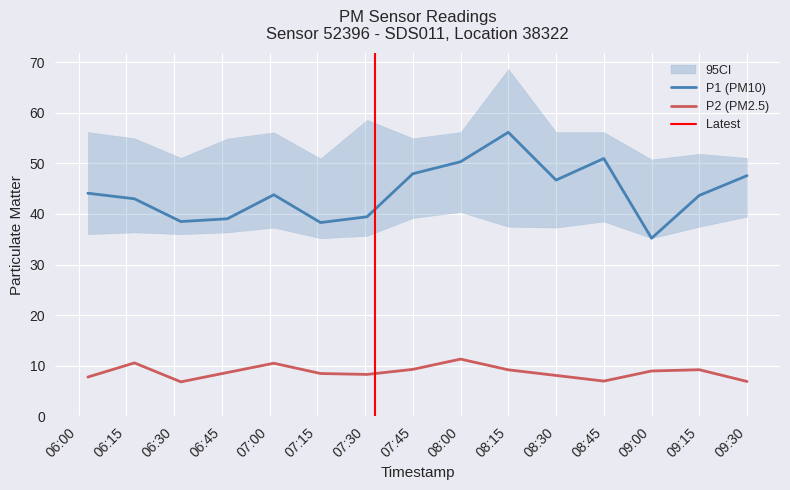

Which series has the largest range (max minus min)?

P1